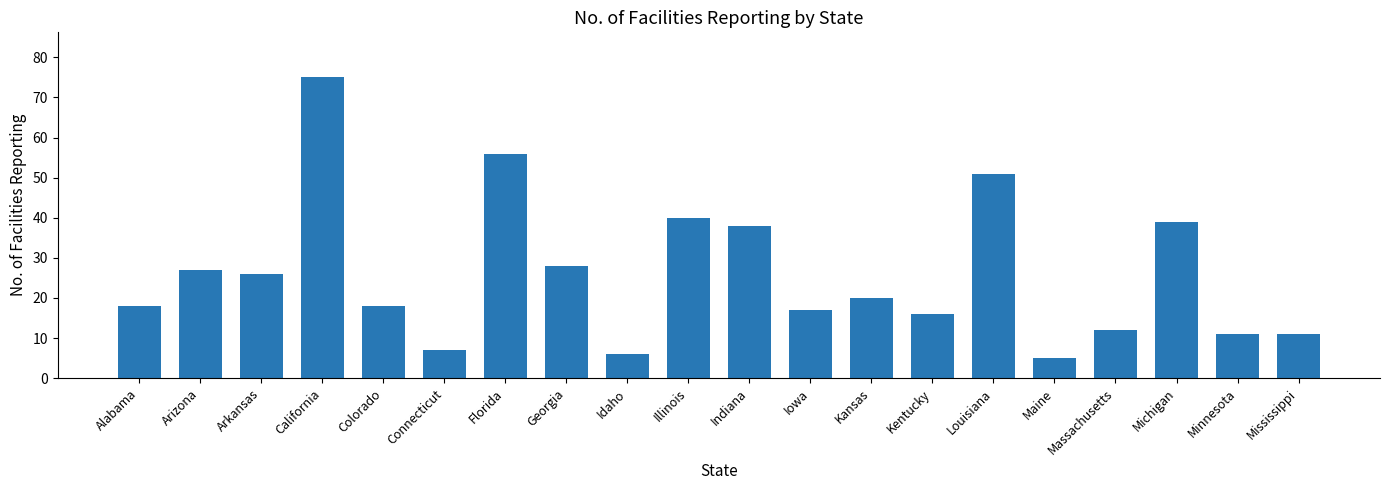

Which label corresponds to the largest value in the chart?

California